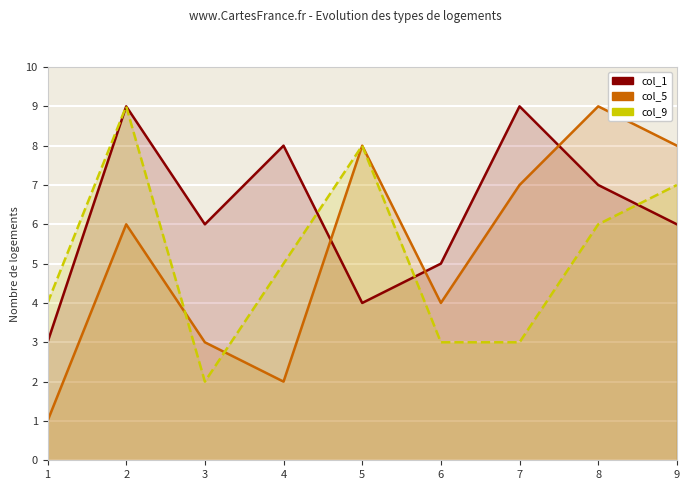

Is it true that col_9 equals 3 at 7?

True